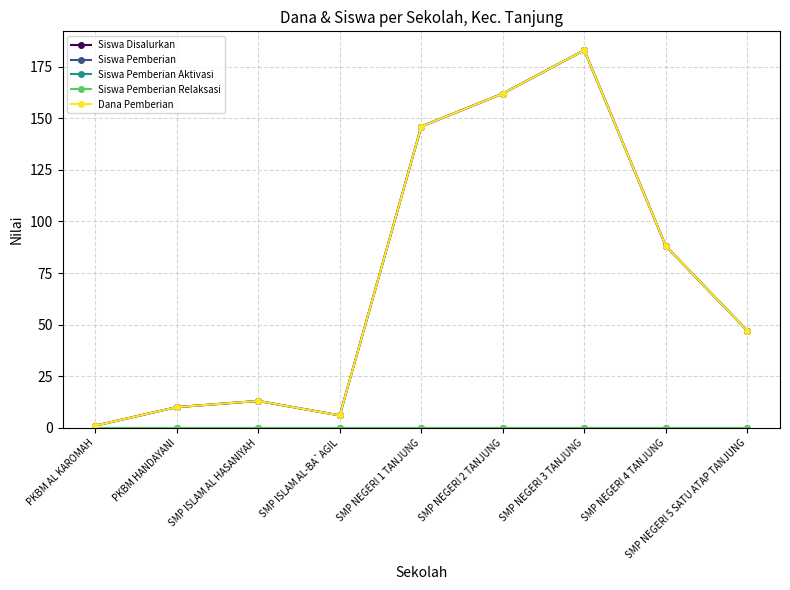

True or false: Siswa Pemberian Aktivasi and Dana Pemberian intersect in this chart.

False